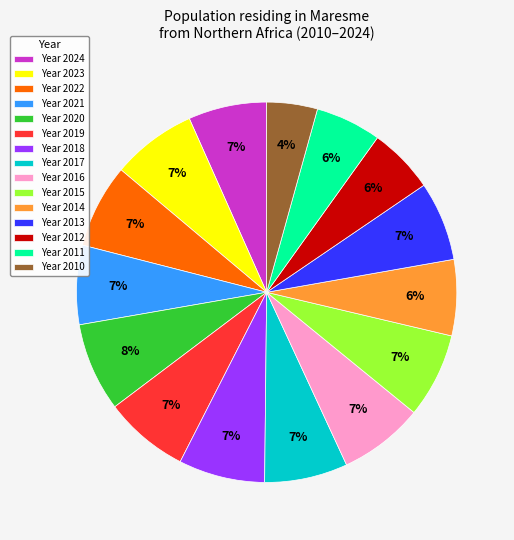

Is there a majority slice in this chart?

No